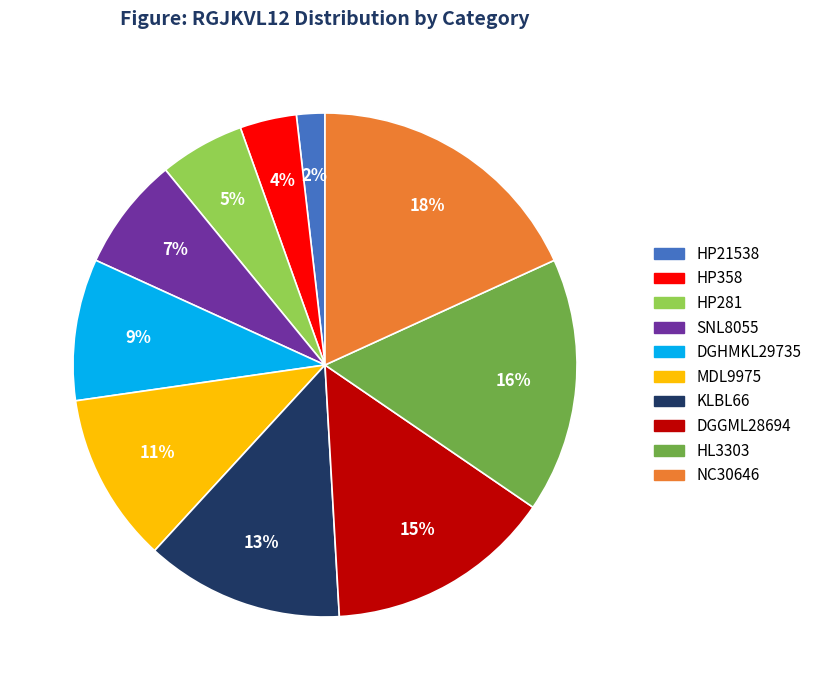

To the nearest percent, what percentage of the pie is HP21538?

2%